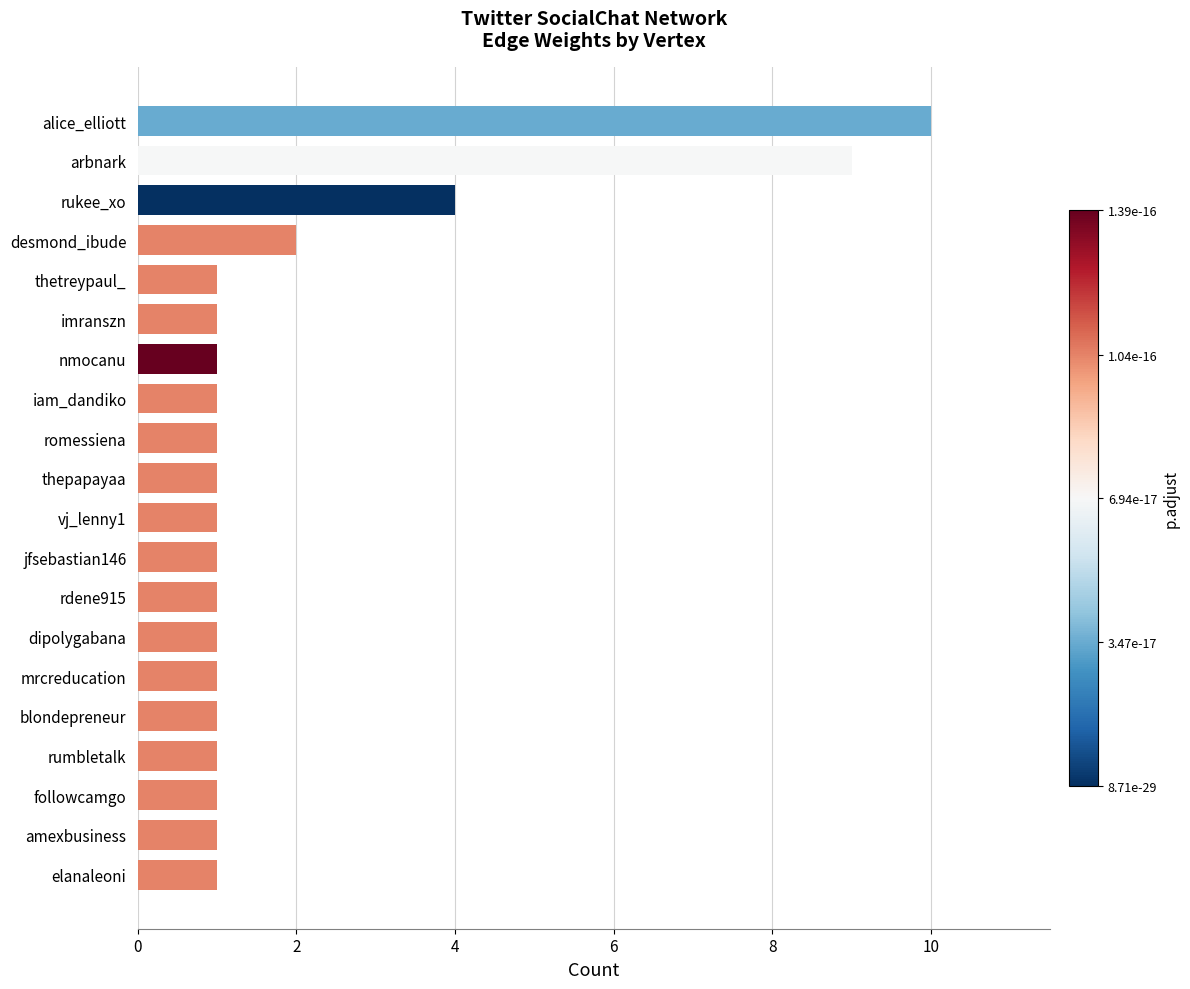

Reading bottom to top, transcribe all the data shown in this chart.

elanaleoni=1	amexbusiness=1	followcamgo=1	rumbletalk=1	blondepreneur=1	mrcreducation=1	dipolygabana=1	rdene915=1	jfsebastian146=1	vj_lenny1=1	thepapayaa=1	romessiena=1	iam_dandiko=1	nmocanu=1	imranszn=1	thetreypaul_=1	desmond_ibude=2	rukee_xo=4	arbnark=9	alice_elliott=10